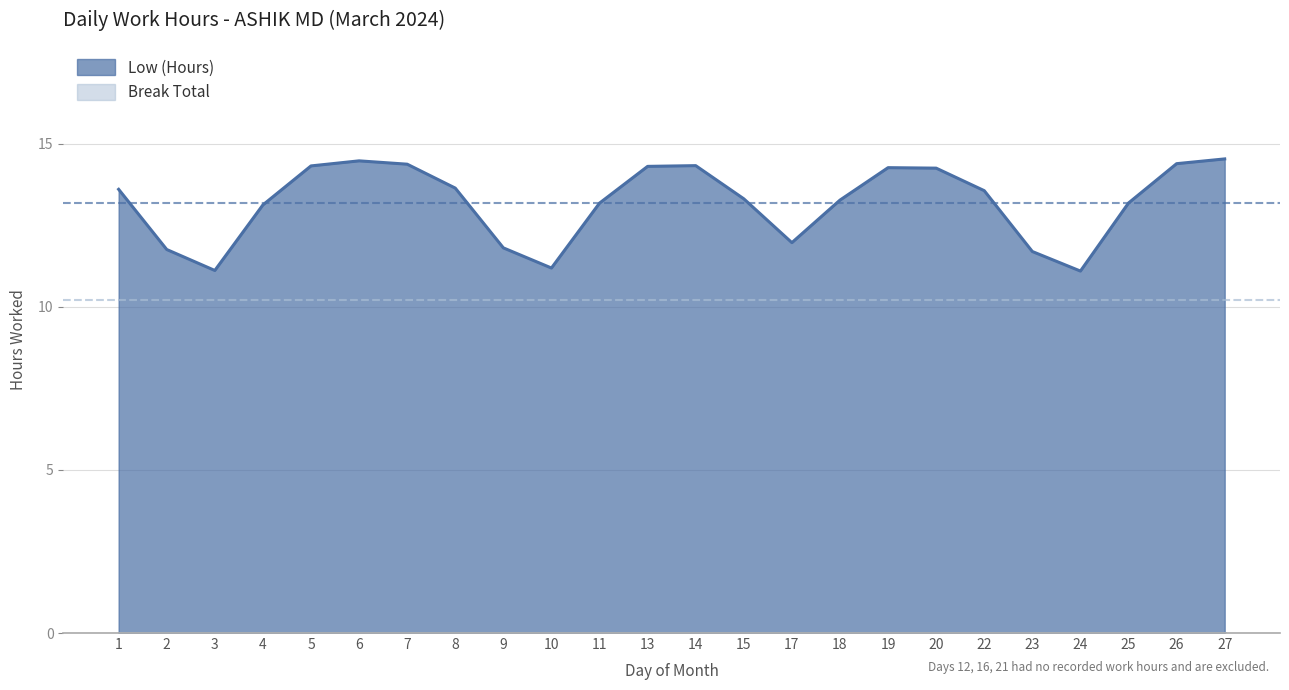

Which series has the largest range (max minus min)?

Low (Hours)